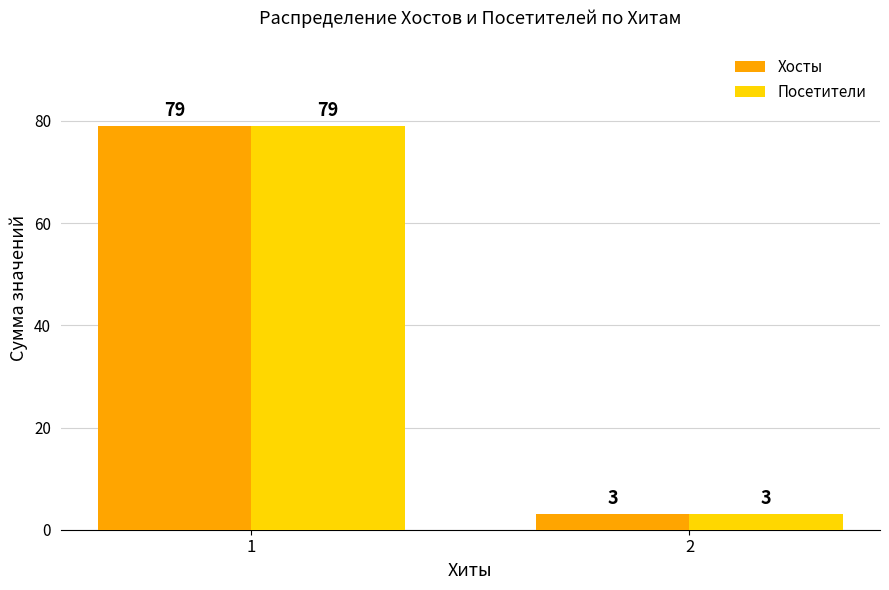

Reading right to left, what are all the values shown in this chart?

Хосты: 2=3	1=79
Посетители: 2=3	1=79